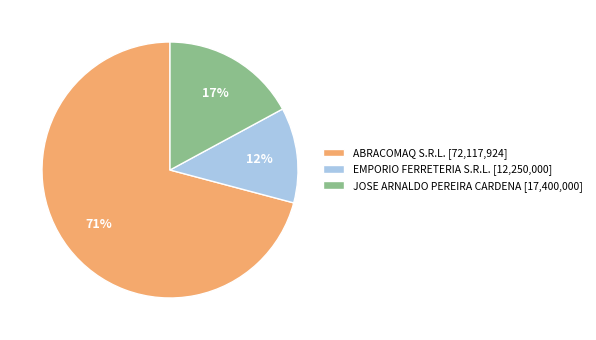

Count the number of slices in the pie.

3